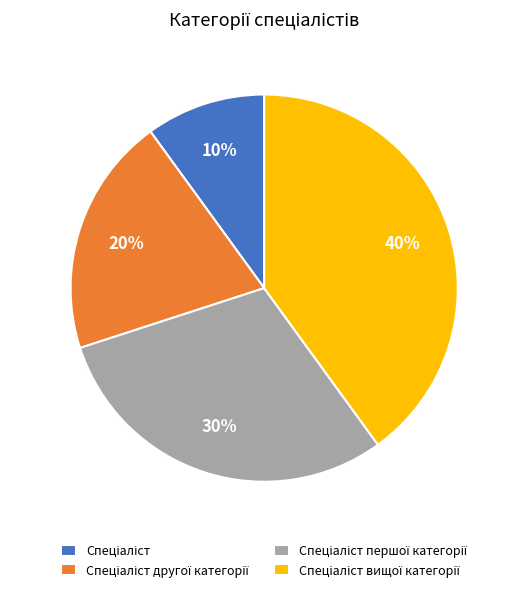

To the nearest percent, what is the average slice percentage?

25%